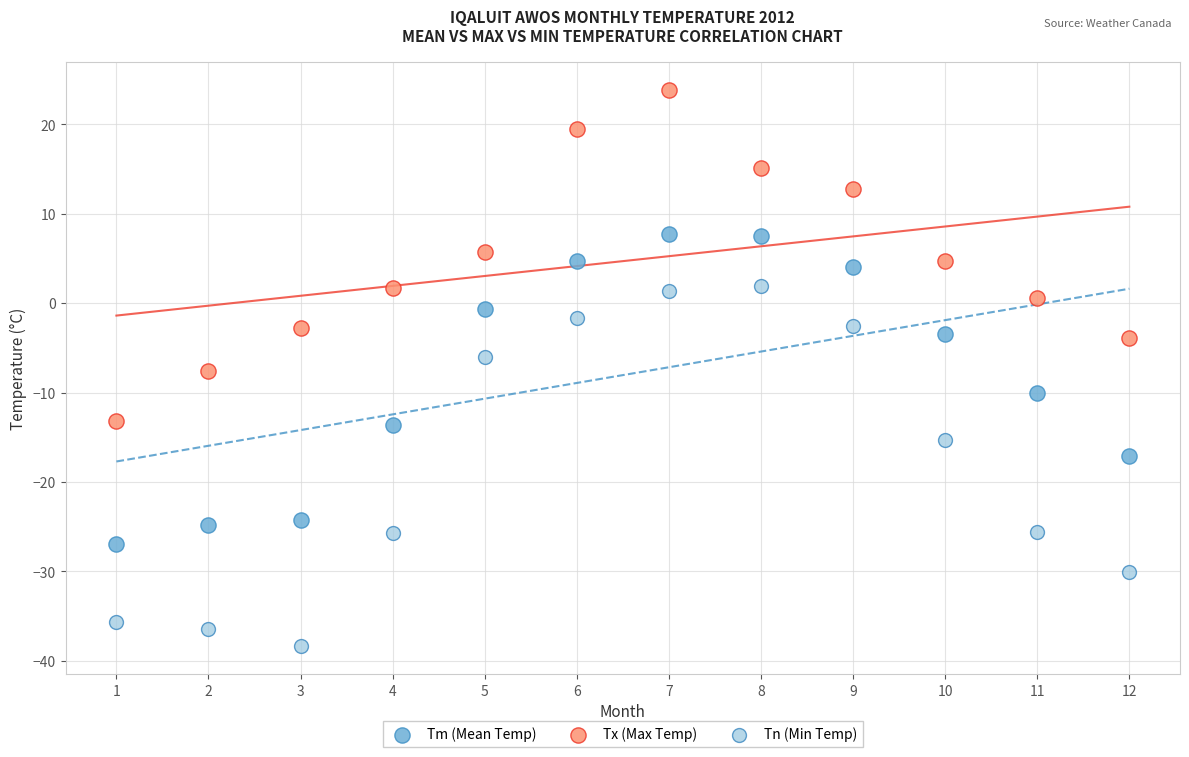

What are all the series names shown in the legend?

Tm (Mean Temp), Tx (Max Temp), Tn (Min Temp)